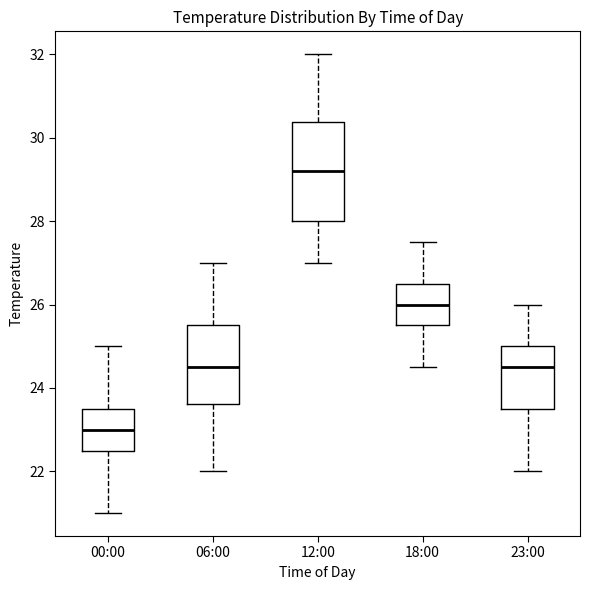

Reading left to right, transcribe this box plot: for each box, give where its median line is, the range the box spans, and where its two whiskers end, as read against the y-axis. The values are not printed on the chart, so give them approximately, as read against the axis.

00:00: median 23.0, box 22.6 to 23.6, whiskers 21.0 to 25.0
06:00: median 24.6, box 23.6 to 25.6, whiskers 22.0 to 27.0
12:00: median 29.2, box 28.0 to 30.4, whiskers 27.0 to 32.0
18:00: median 26.0, box 25.6 to 26.6, whiskers 24.6 to 27.6
23:00: median 24.6, box 23.6 to 25.0, whiskers 22.0 to 26.0